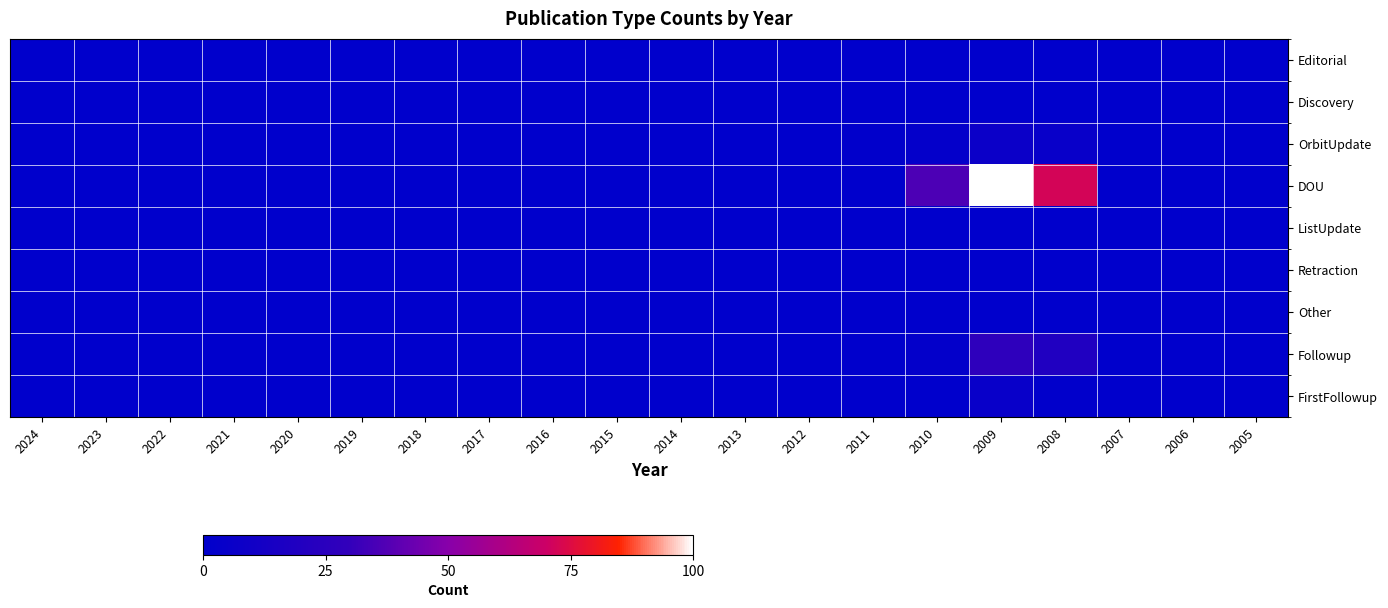

Reading right to left, list all the values displayed in this chart.

Editorial: 2005=0	2006=0	2007=0	2008=0	2009=0	2010=0	2011=0	2012=0	2013=0	2014=0	2015=0	2016=0	2017=0	2018=0	2019=0	2020=0	2021=0	2022=0	2023=0	2024=0
Discovery: 2005=0	2006=0	2007=0	2008=0	2009=0	2010=0	2011=0	2012=0	2013=0	2014=0	2015=0	2016=0	2017=0	2018=0	2019=0	2020=0	2021=0	2022=0	2023=0	2024=0
OrbitUpdate: 2005=0	2006=0	2007=0	2008=5	2009=7	2010=3	2011=1	2012=0	2013=0	2014=0	2015=0	2016=0	2017=0	2018=0	2019=0	2020=0	2021=0	2022=0	2023=0	2024=0
DOU: 2005=0	2006=0	2007=0	2008=72	2009=100	2010=36	2011=0	2012=0	2013=0	2014=0	2015=0	2016=0	2017=0	2018=0	2019=0	2020=0	2021=0	2022=0	2023=0	2024=0
ListUpdate: 2005=0	2006=0	2007=0	2008=0	2009=0	2010=0	2011=0	2012=0	2013=0	2014=0	2015=0	2016=0	2017=0	2018=0	2019=0	2020=0	2021=0	2022=0	2023=0	2024=0
Retraction: 2005=0	2006=0	2007=0	2008=0	2009=0	2010=0	2011=0	2012=0	2013=0	2014=0	2015=0	2016=0	2017=0	2018=0	2019=0	2020=0	2021=0	2022=0	2023=0	2024=0
Other: 2005=0	2006=0	2007=0	2008=0	2009=0	2010=0	2011=0	2012=0	2013=0	2014=0	2015=0	2016=0	2017=0	2018=0	2019=0	2020=0	2021=0	2022=0	2023=0	2024=0
Followup: 2005=0	2006=0	2007=0	2008=19	2009=27	2010=2	2011=0	2012=0	2013=0	2014=0	2015=0	2016=0	2017=0	2018=0	2019=0	2020=0	2021=0	2022=0	2023=0	2024=0
FirstFollowup: 2005=0	2006=0	2007=0	2008=1	2009=5	2010=0	2011=0	2012=0	2013=0	2014=0	2015=0	2016=0	2017=0	2018=0	2019=0	2020=0	2021=0	2022=0	2023=0	2024=0